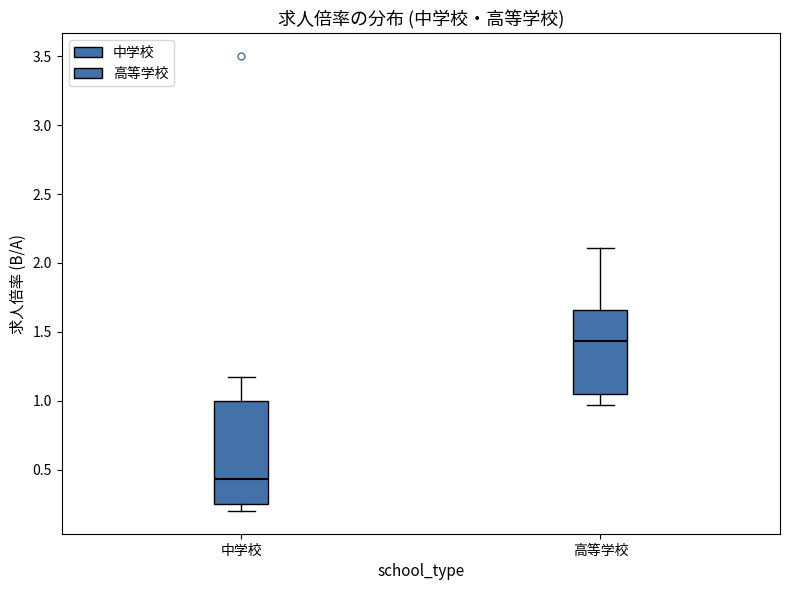

Where does the median line of the box for 中学校 sit on the y-axis? The values are not printed on the chart, so give them approximately, as read against the axis.

0.45